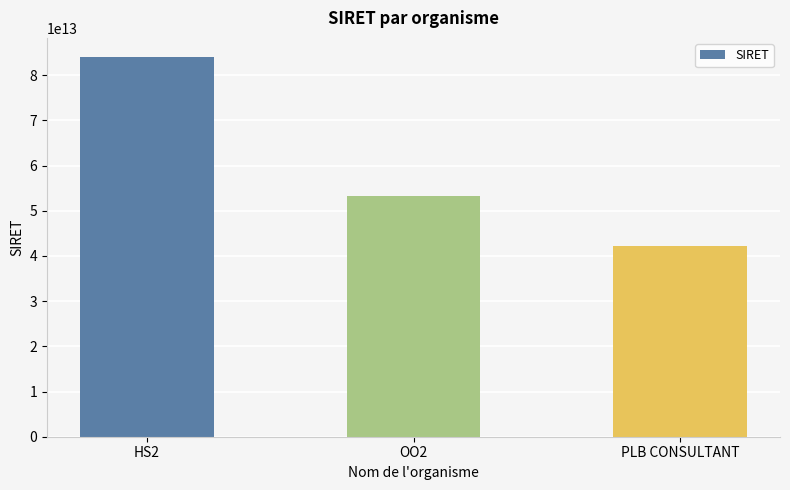

Rank the categories by value from highest to lowest.

HS2, OO2, PLB CONSULTANT